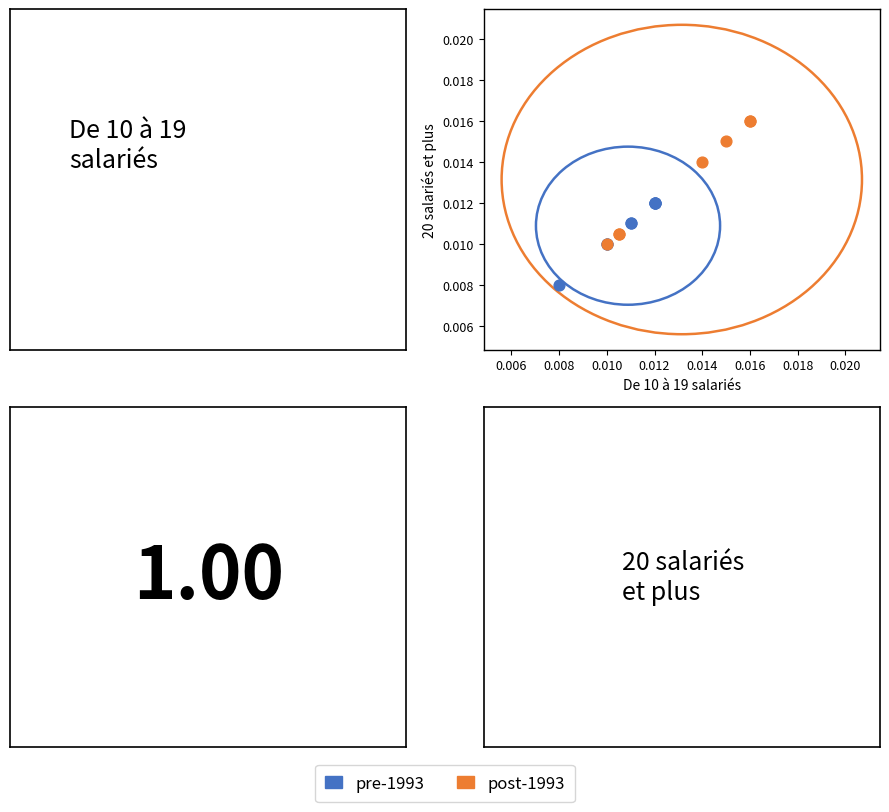

What are all the series names shown in the legend?

pre-1993, post-1993